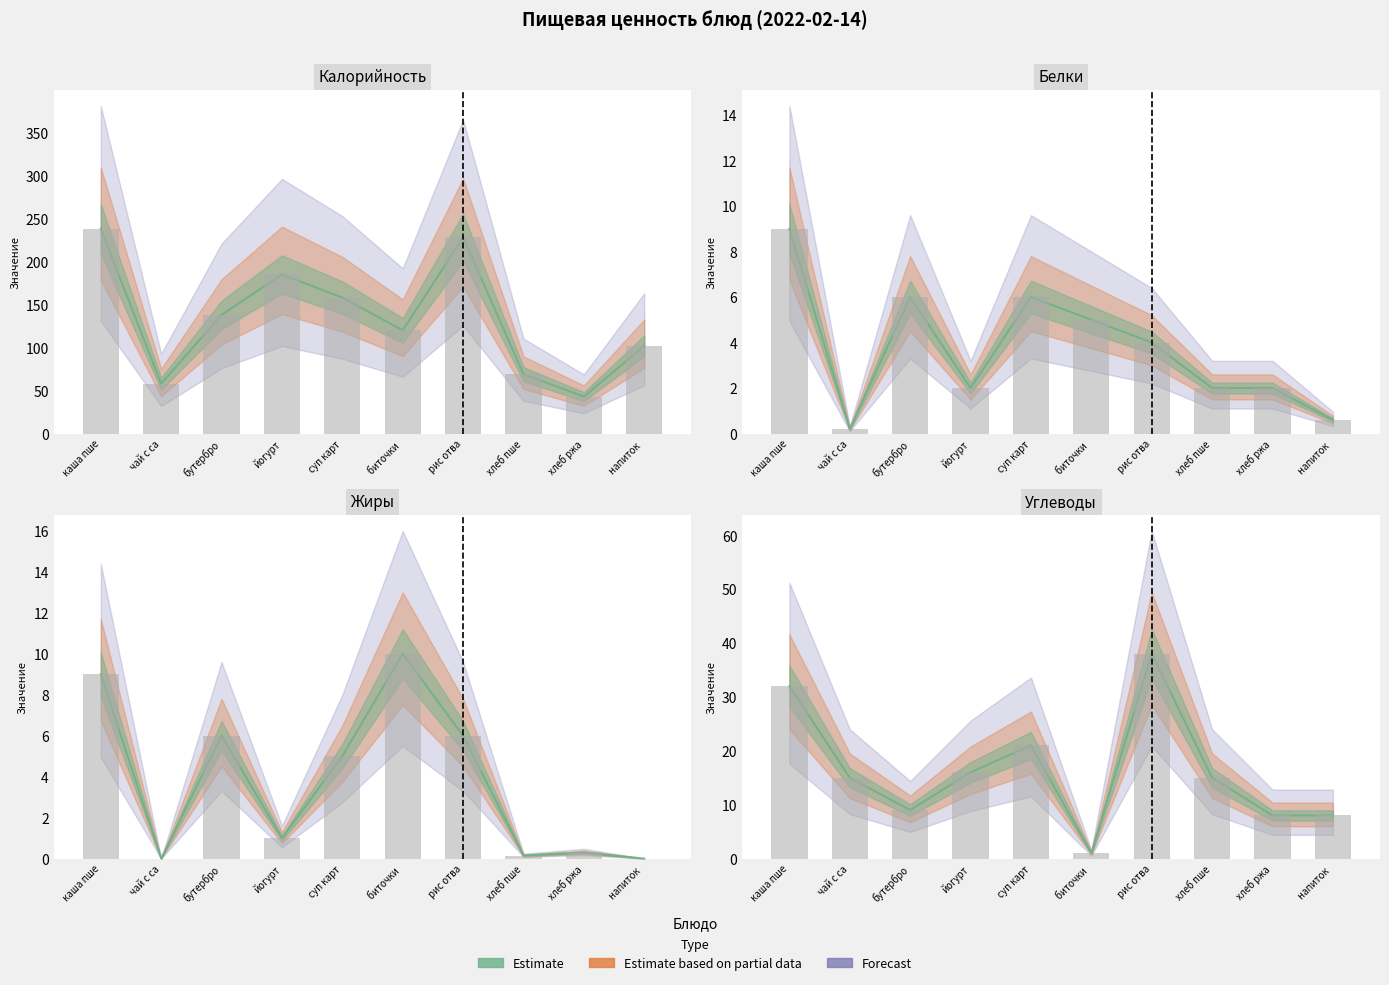

What is the label of the 1st bar from the right?

напиток 